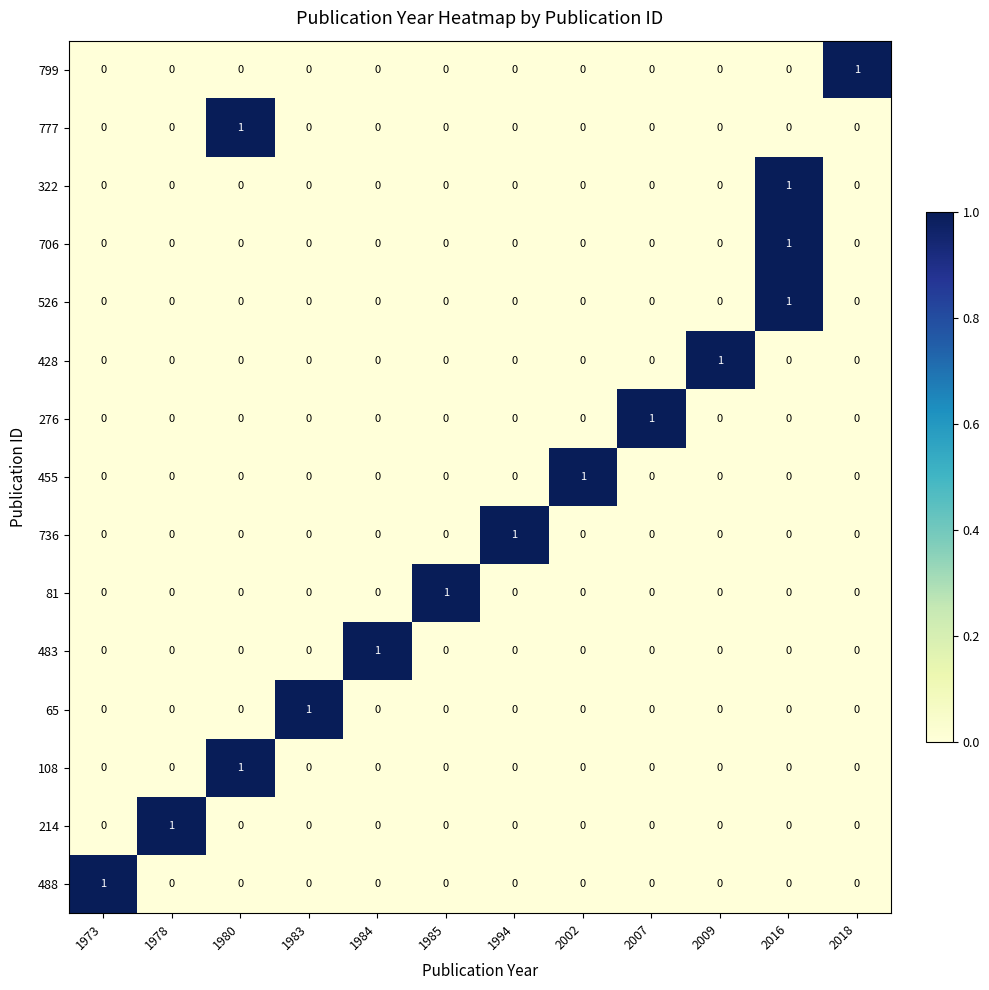

Count the number of data series in this chart.

15